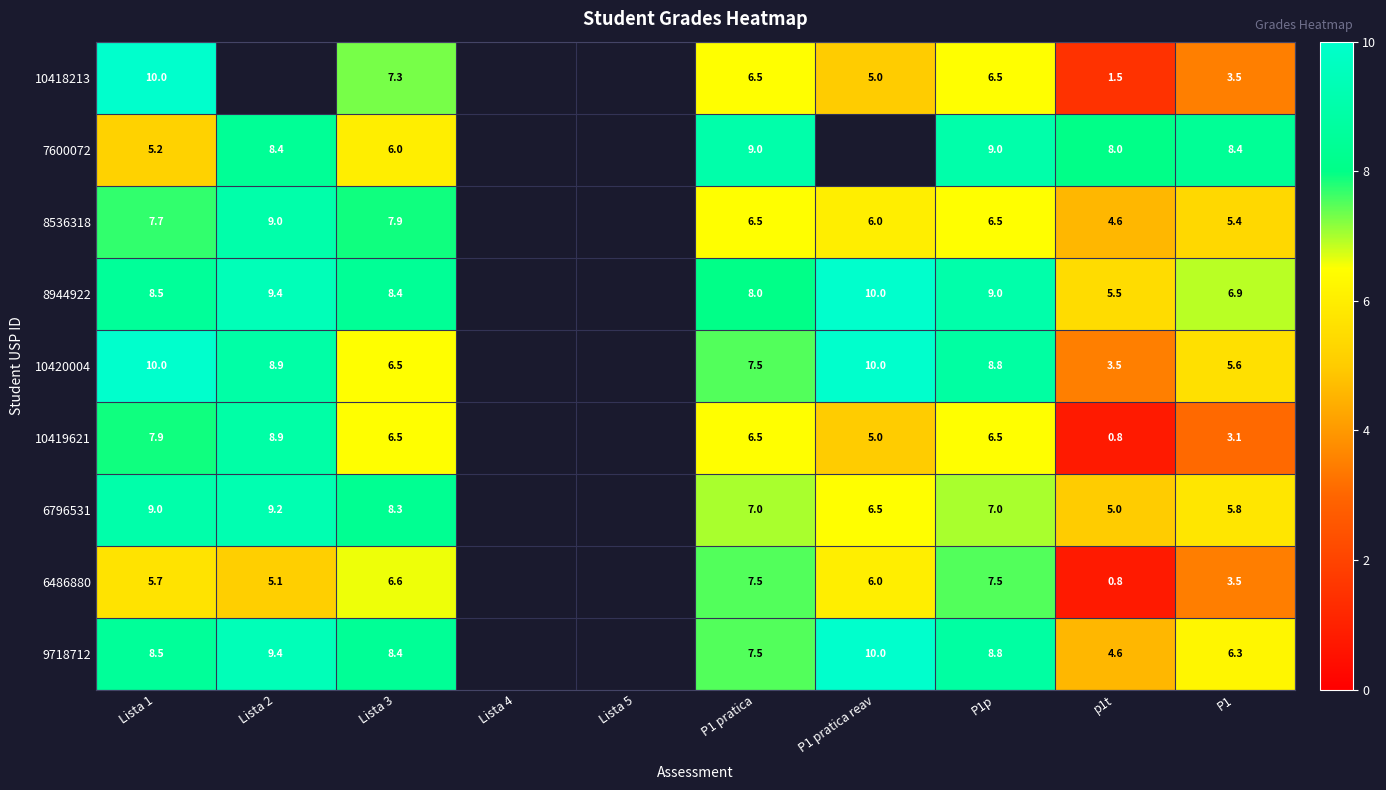

What is the total value across all series at P1?

48.5